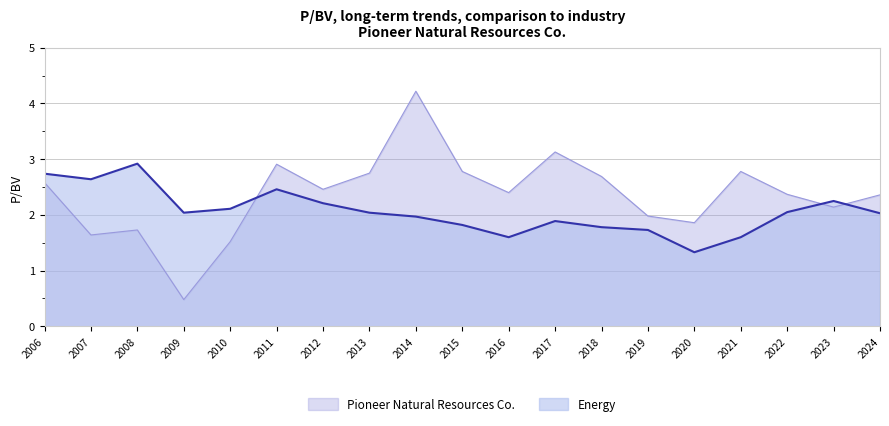

List the series in order of their overall mean, highest first.

Pioneer Natural Resources Co., Energy